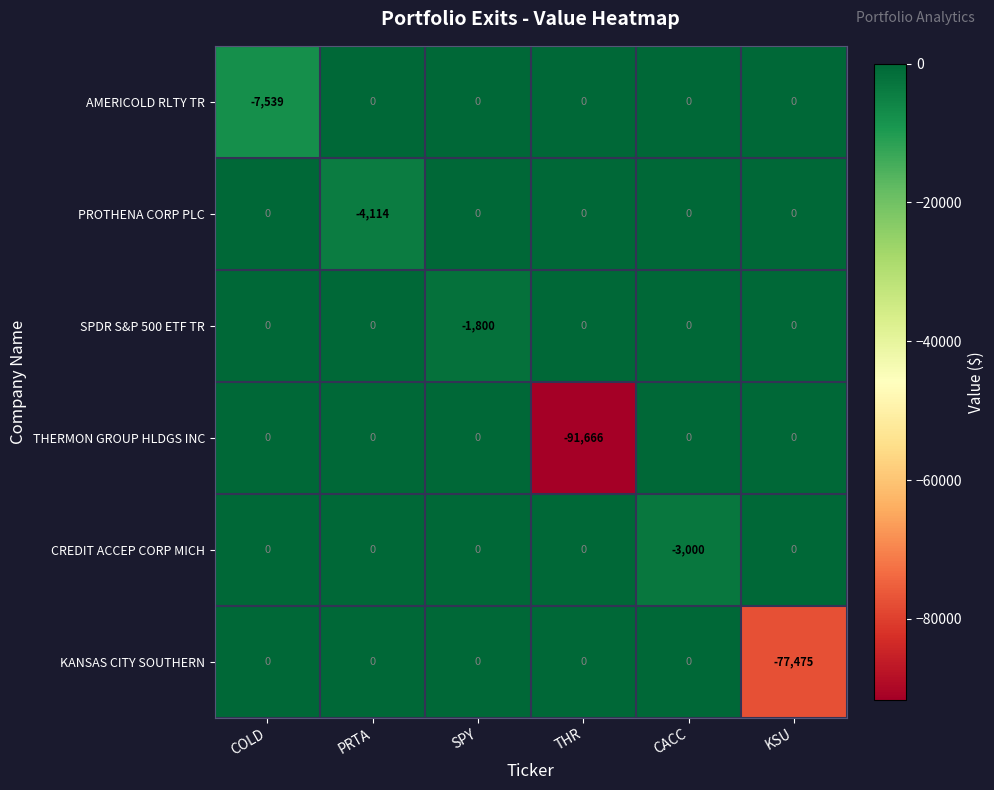

Is the value of KANSAS CITY SOUTHERN at KSU greater than the value of AMERICOLD RLTY TR at THR?

No